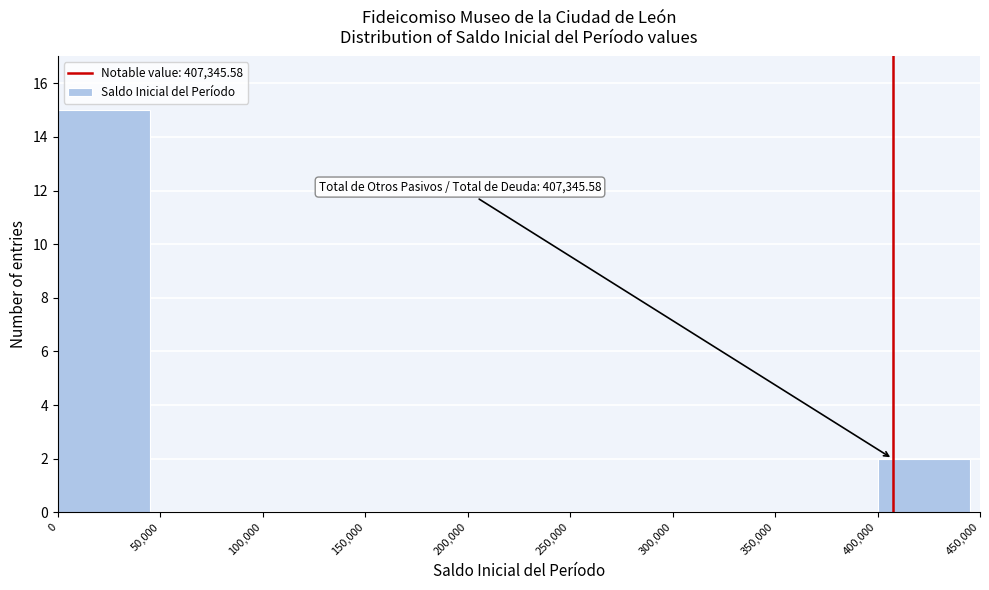

Which range on the x-axis has the tallest bar?

0 to 50,000